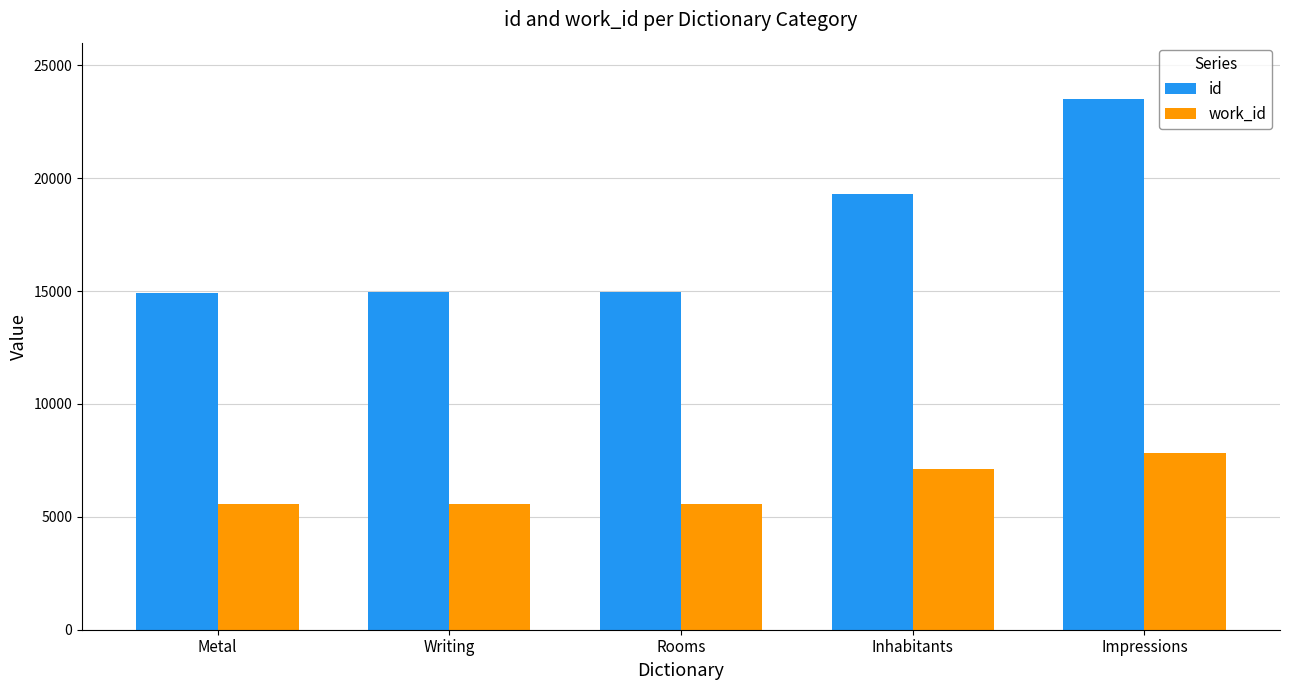

List the series in order of their overall mean, lowest first.

work_id, id